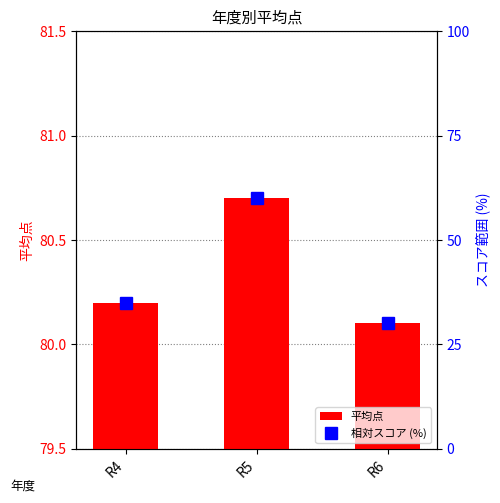

Does the chart contain stacked bars?

No